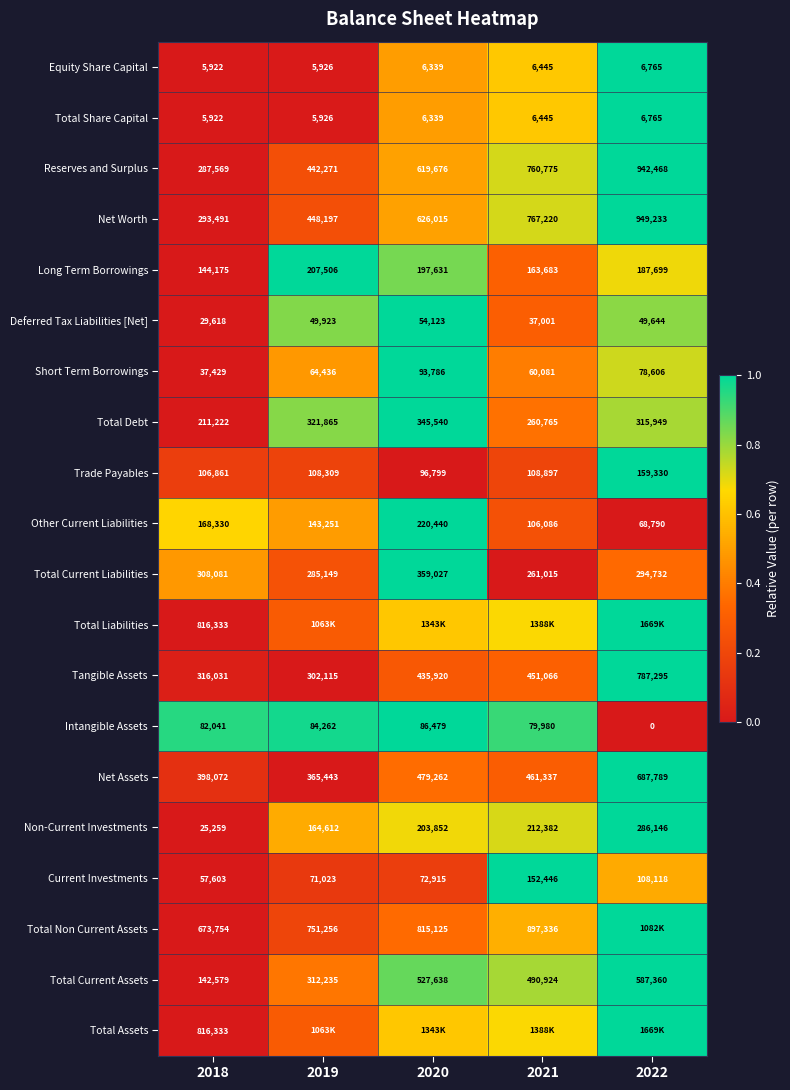

At how many categories does at least one series exceed 0?

5